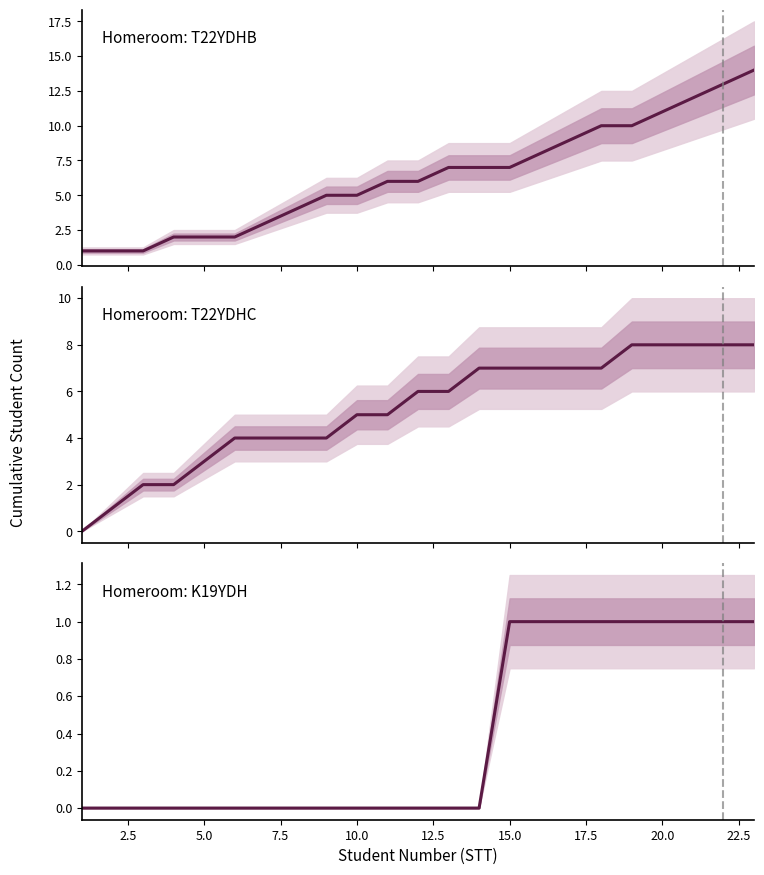

True or false: Homeroom: T22YDHC has a value of 3 at 15.0.

False